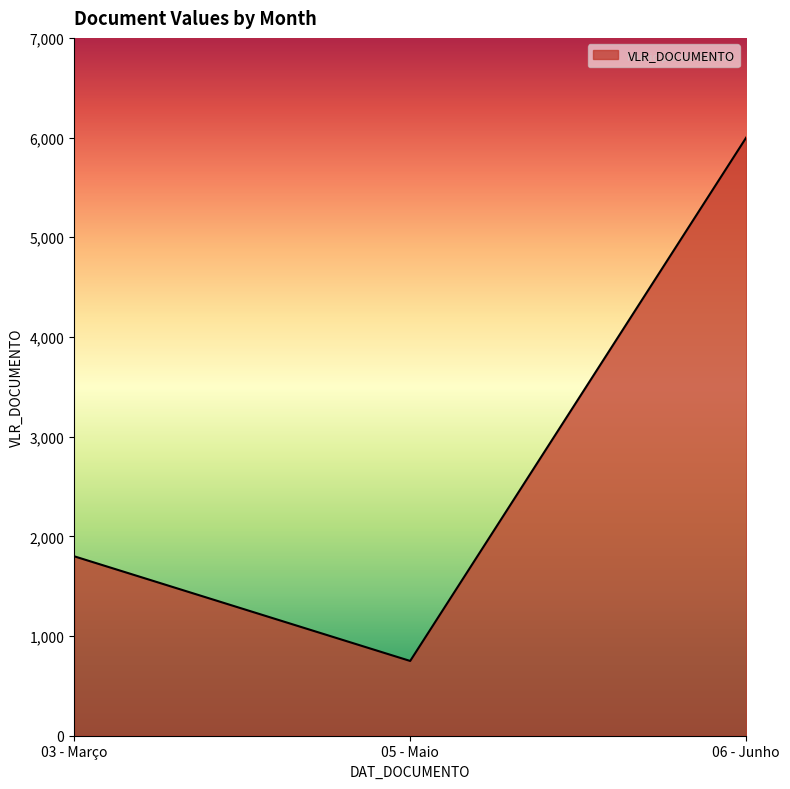

List the labels in order of value, largest first.

06 - Junho, 03 - Março, 05 - Maio